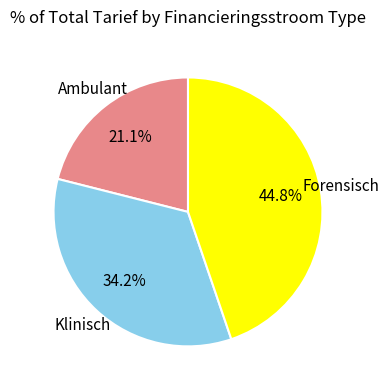

Is there a majority slice in this chart?

No